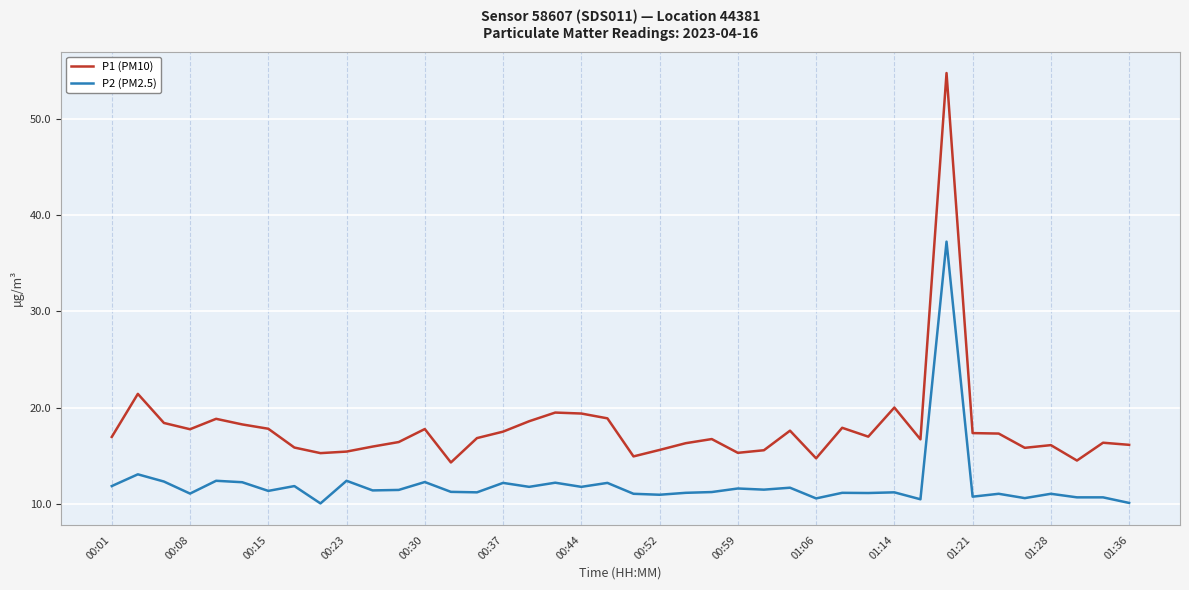

Rank the series by their average value, from lowest to highest.

P2 (PM2.5), P1 (PM10)